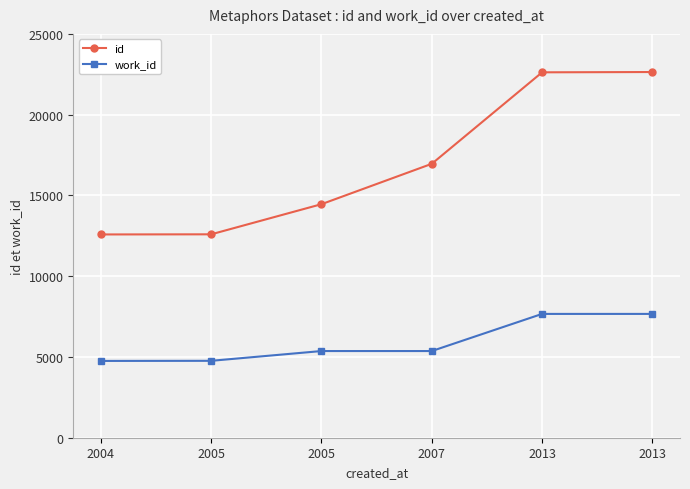

True or false: work_id has more than 1 interior local peaks.

False